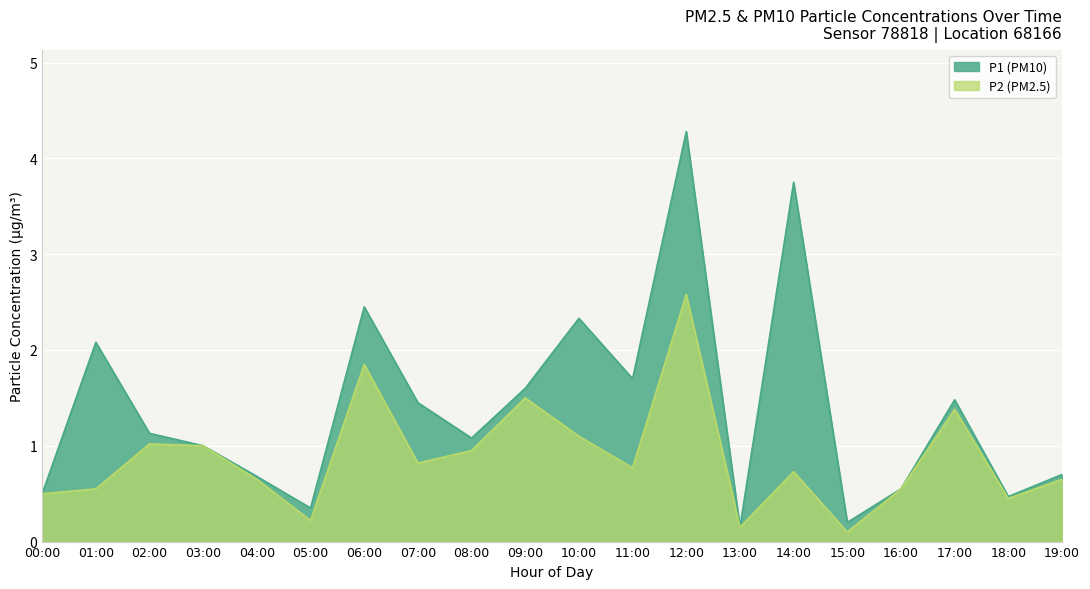

Which has a higher value, 19:00 or 12:00?

12:00